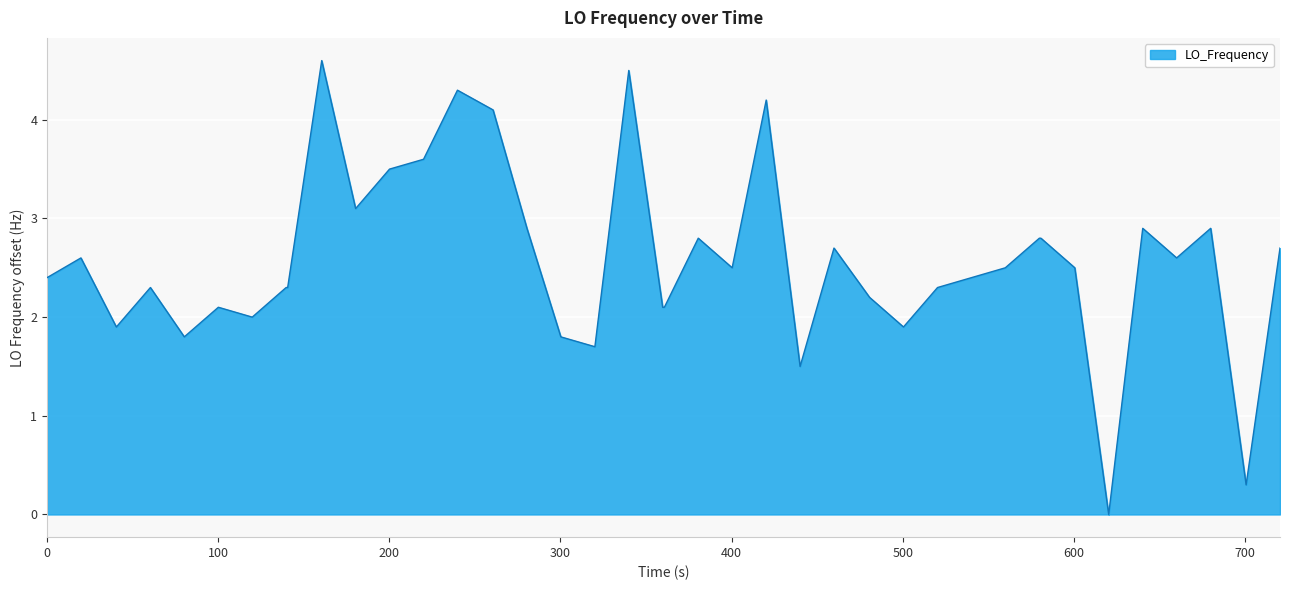

What is the greatest value displayed?

4.6